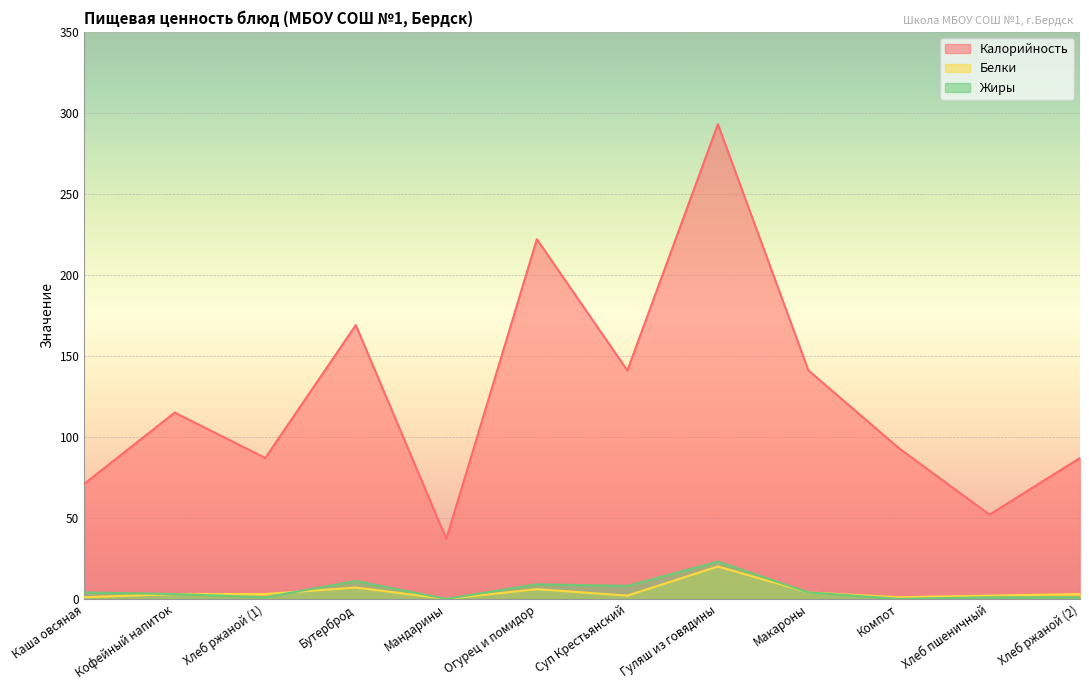

What is the spread (max minus min) of values at Мандарины?

37